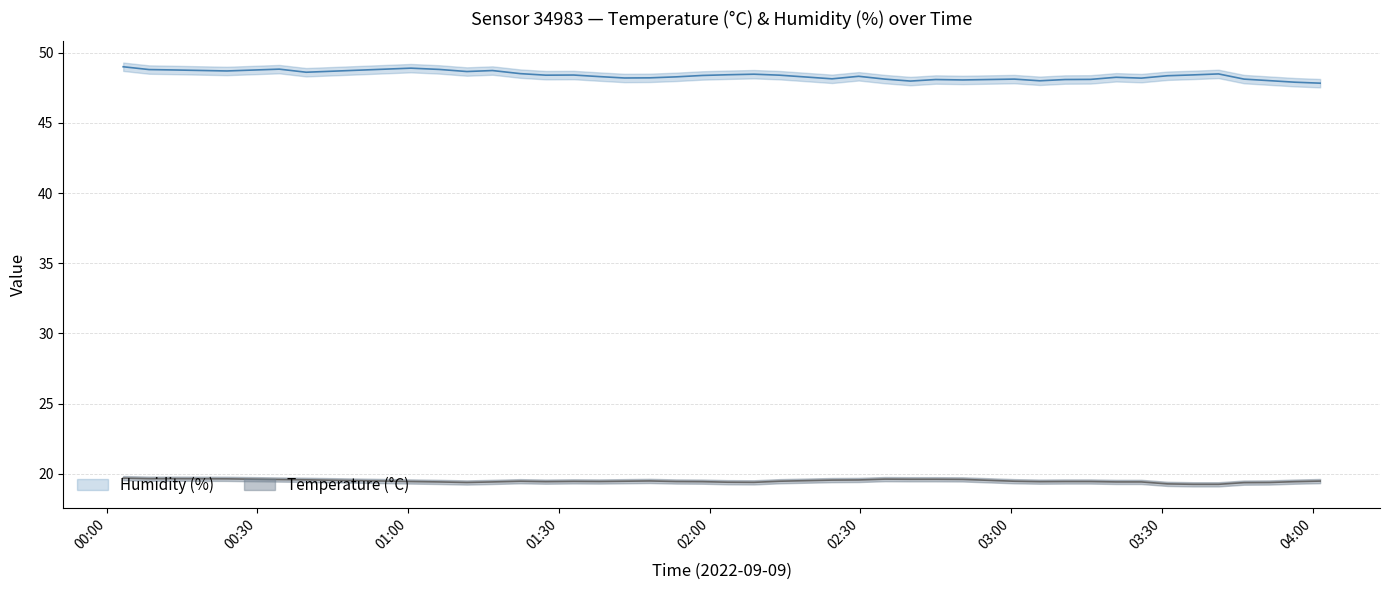

True or false: temperature and humidity cross at least once.

False